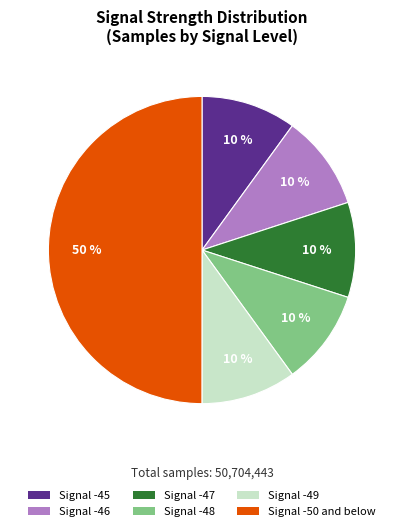

Does Signal -46 represent more than half of the total?

No